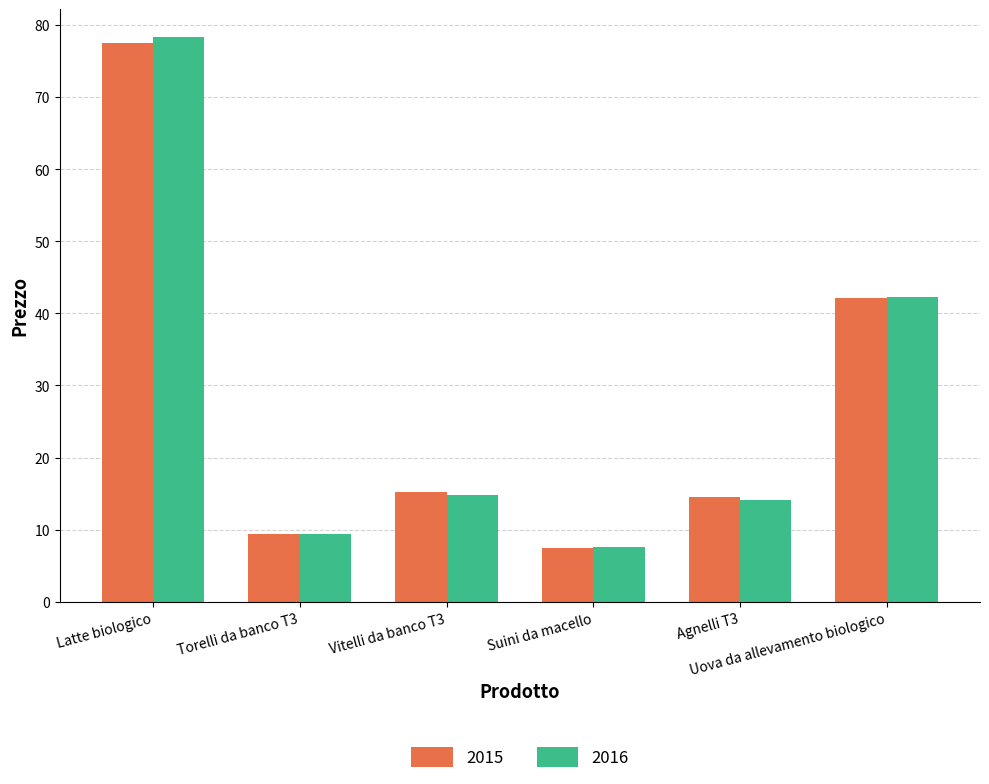

Is it true that 2016 equals 9.4 at Torelli da banco T3?

True